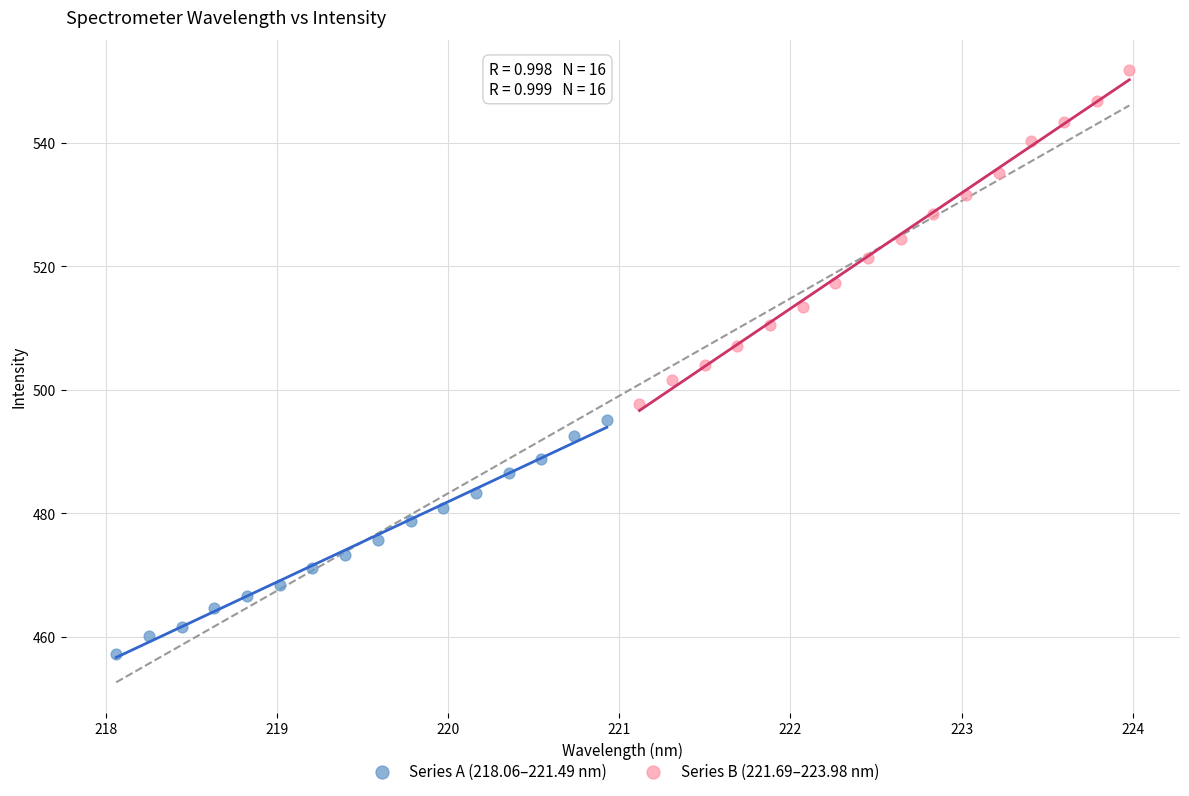

Which series has the largest Y range (max minus min)?

Series B (221.69–223.98 nm)